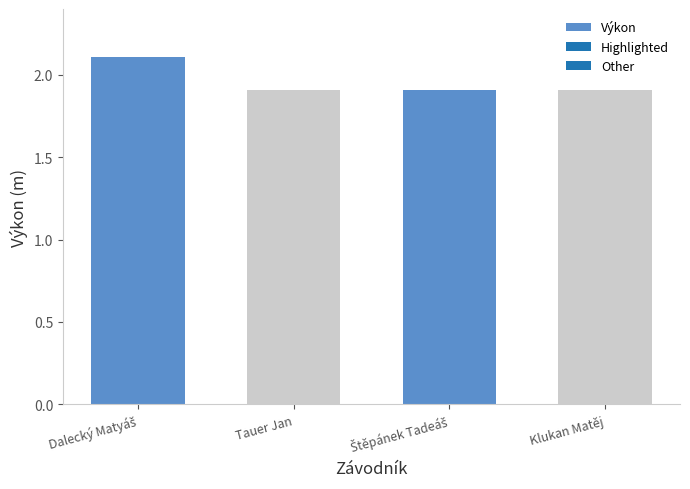

How many bars are there in total?

4